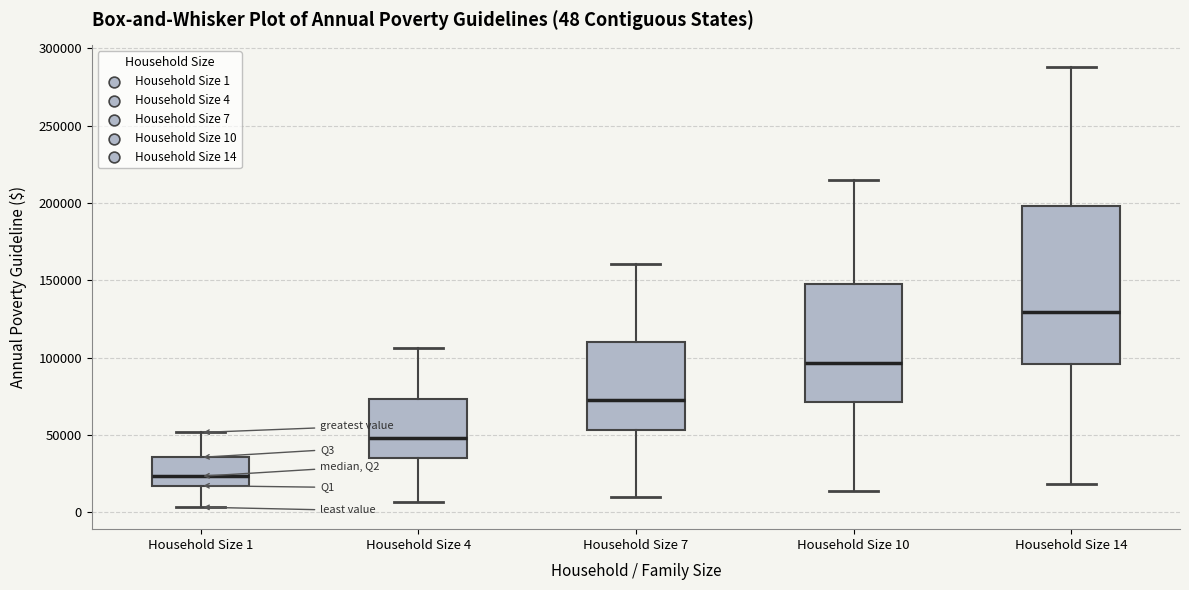

Which box's median line is the highest?

Household Size 14